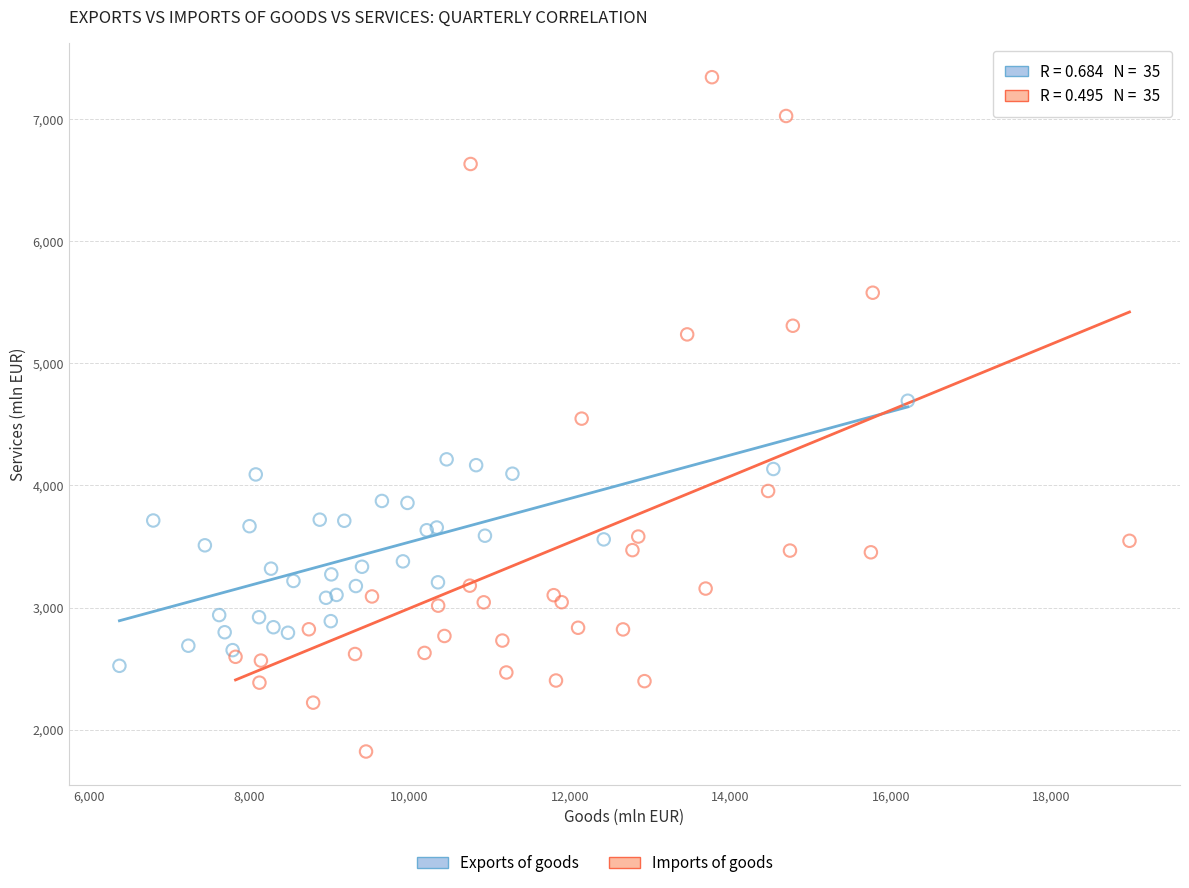

Which series reaches the minimum Y coordinate?

Imports of goods